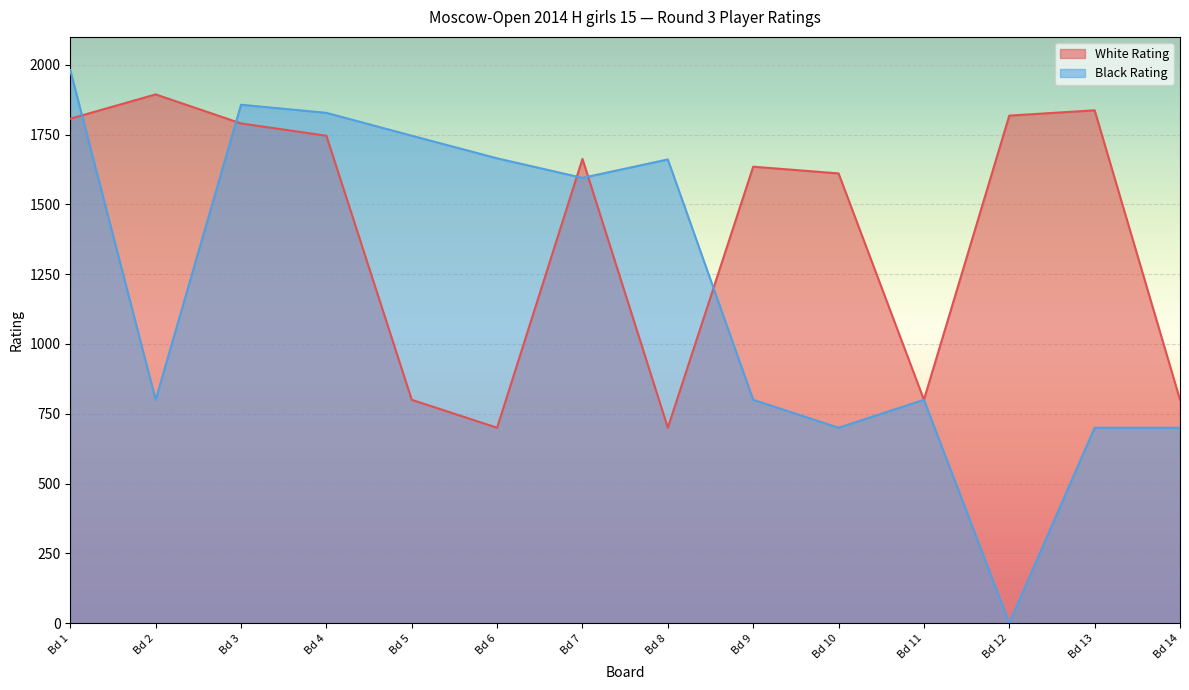

What is the sum of all White Rating values?

19601